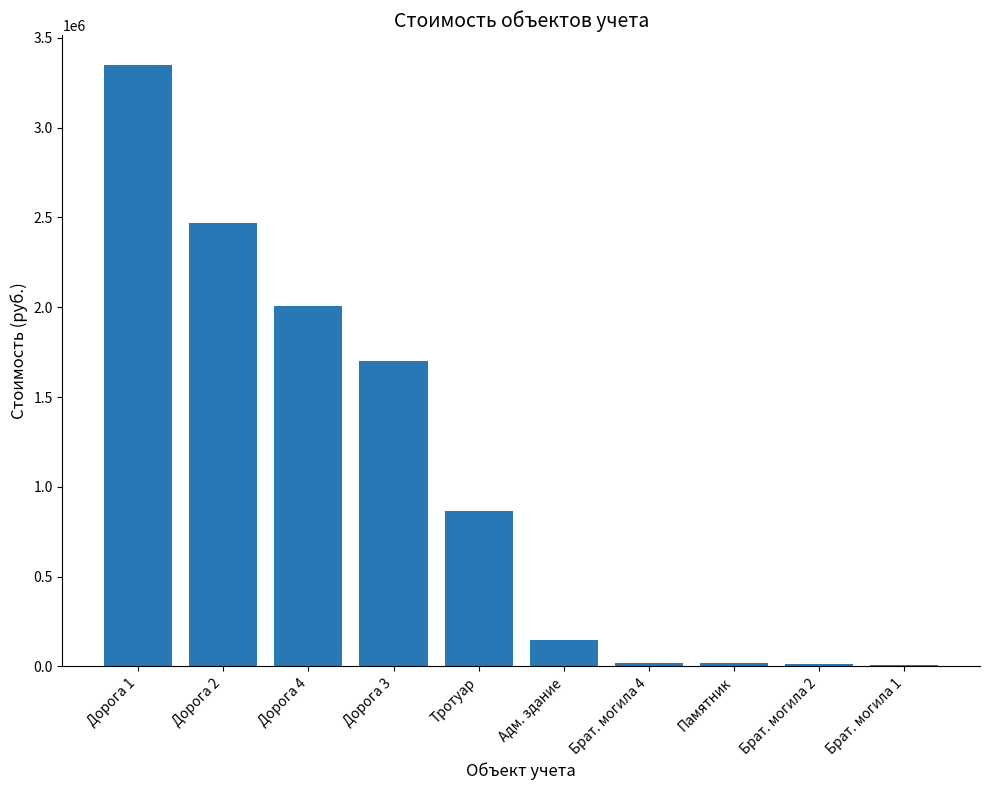

What is the average value?

1058640.0